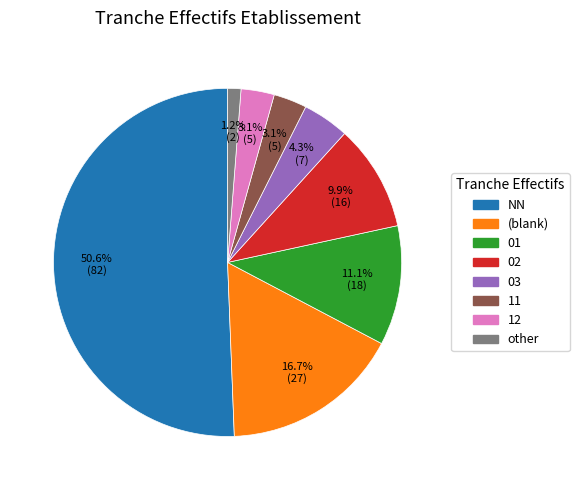

How many slices are in this pie chart?

8